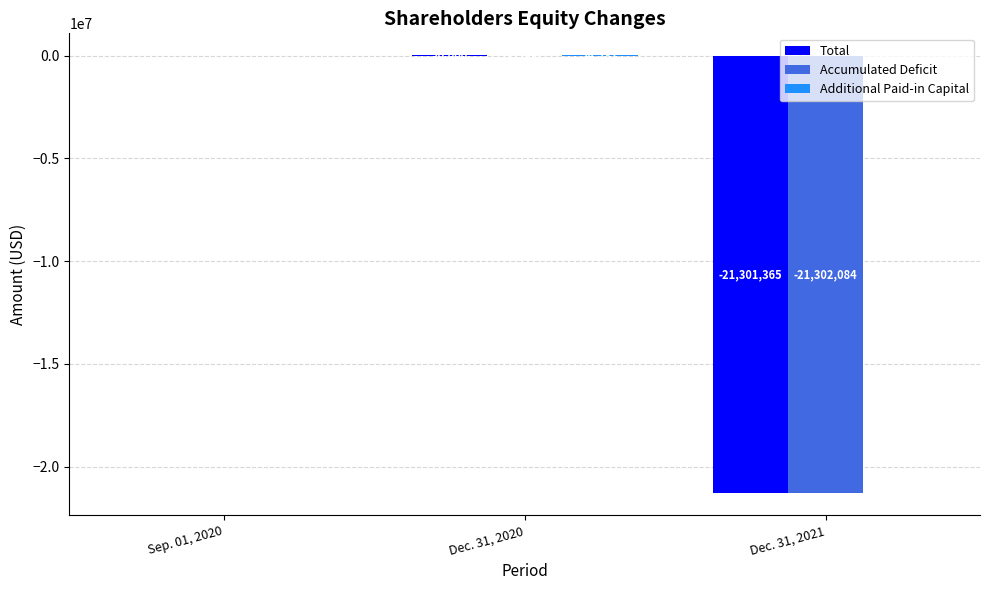

At which label does Total reach its peak?

Dec. 31, 2020